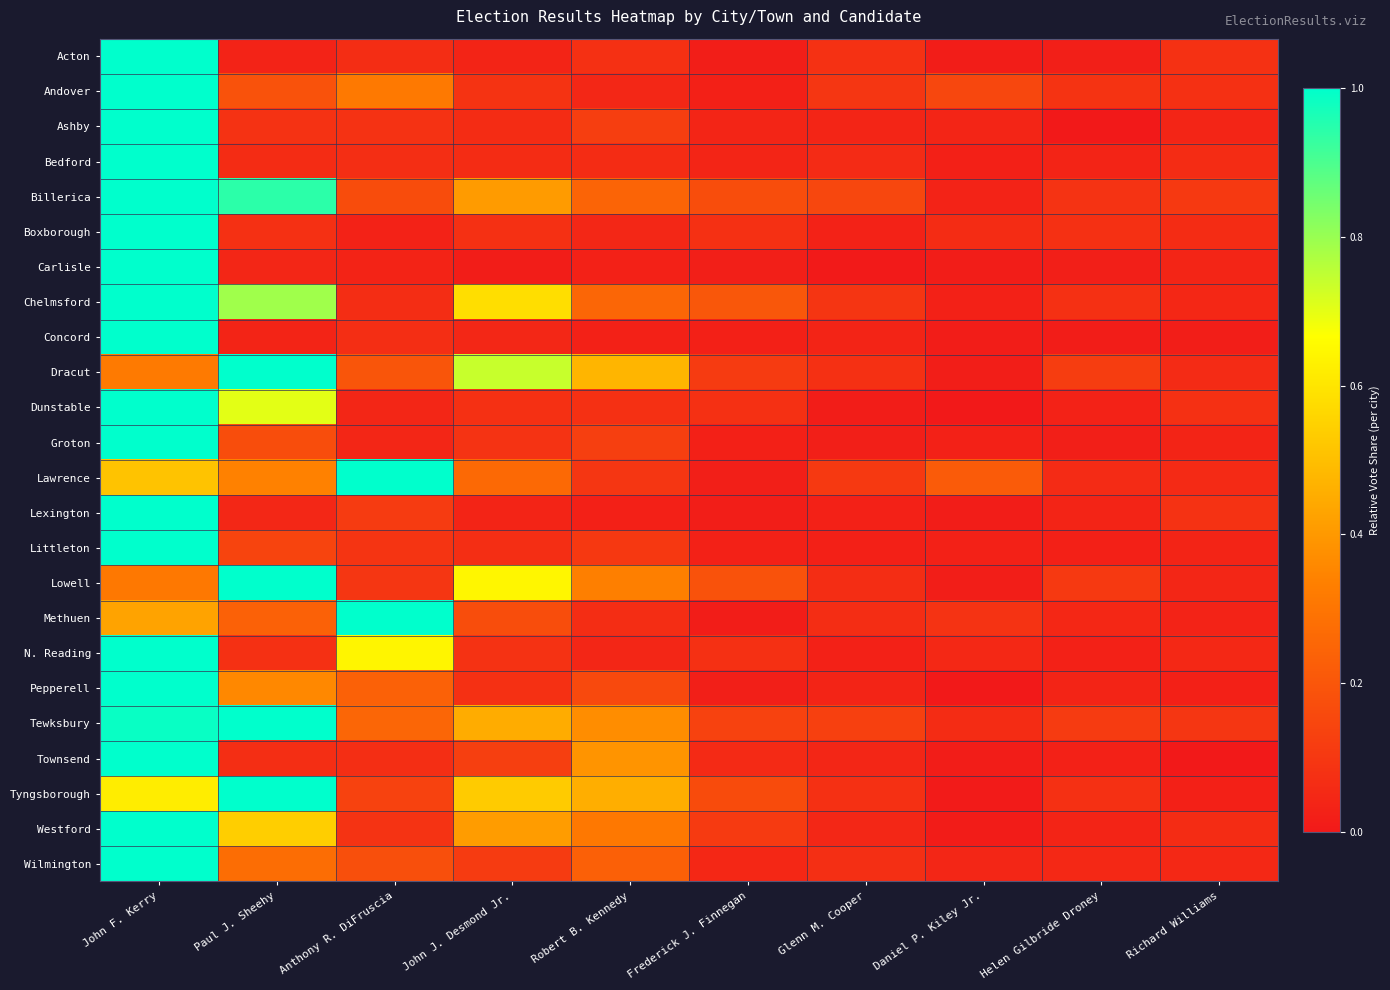

At which category is the sum across all series the highest?

John F. Kerry